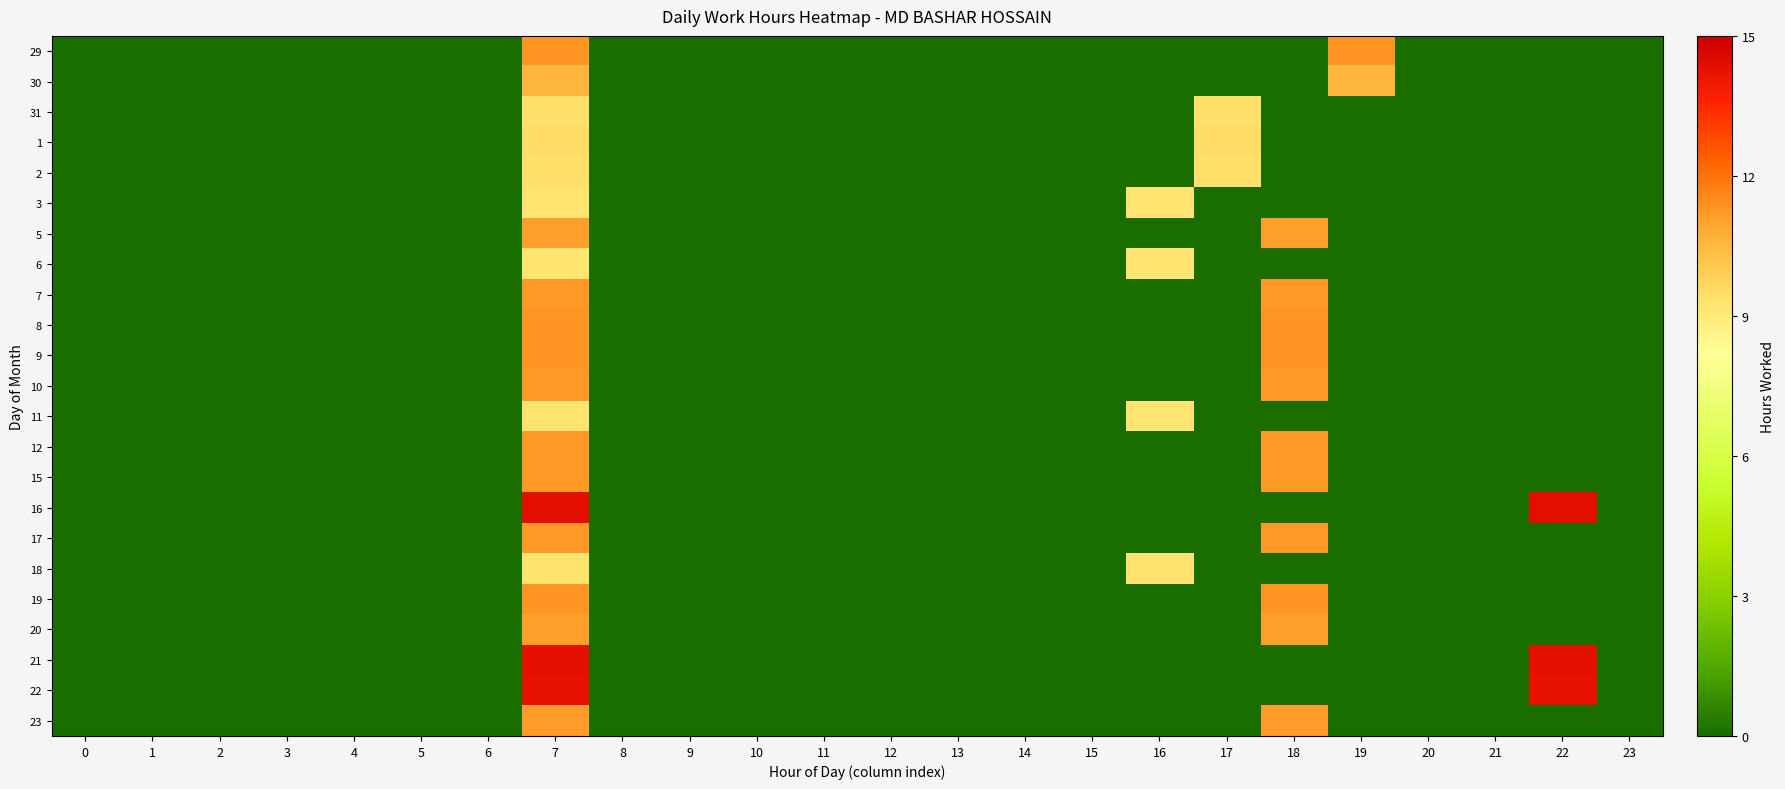

How many categories are shown in the chart?

24